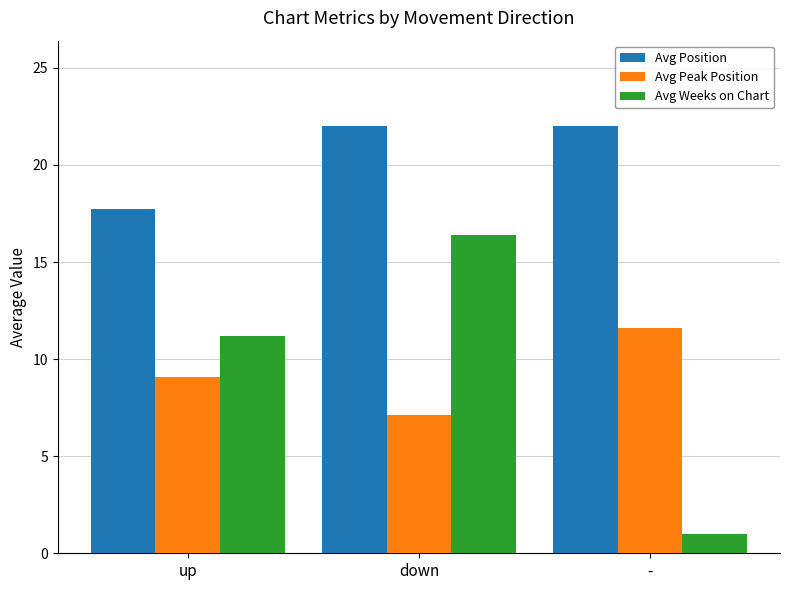

Where does the Avg Peak Position series first go above 9?

up